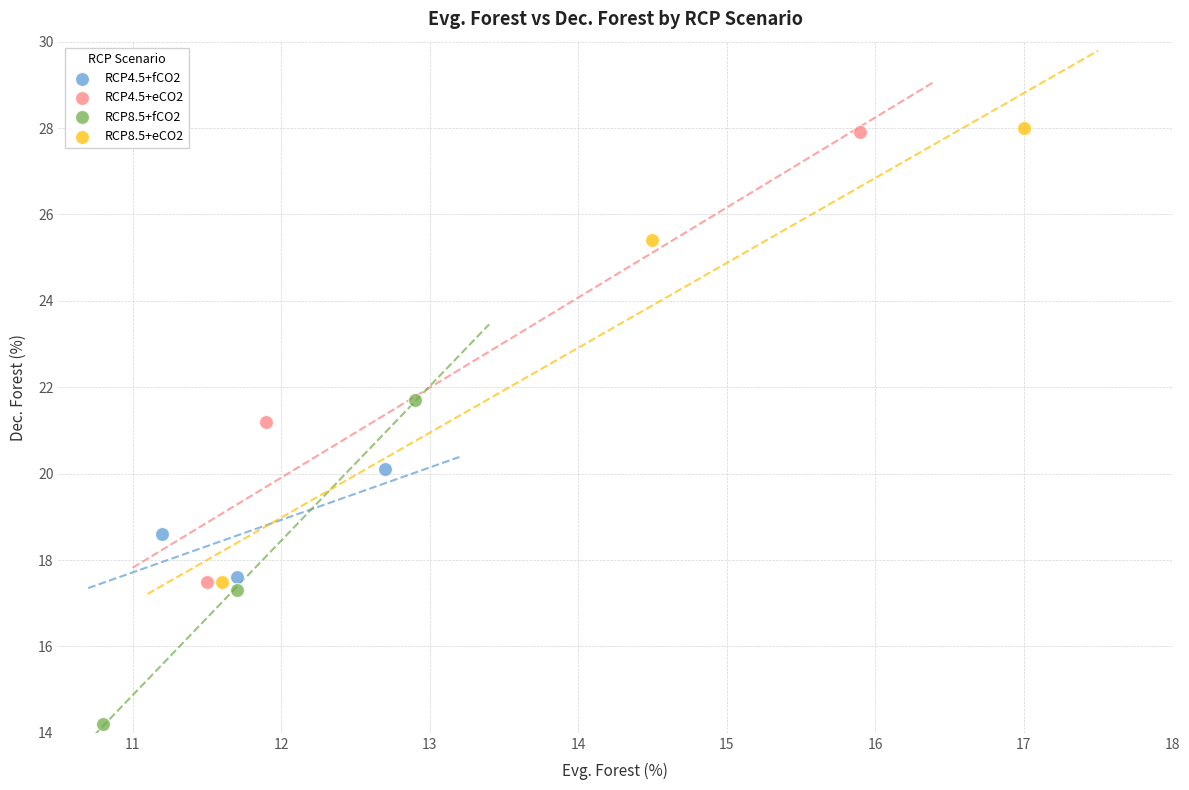

What are all the series names shown in the legend?

RCP4.5+fCO2, RCP4.5+eCO2, RCP8.5+fCO2, RCP8.5+eCO2